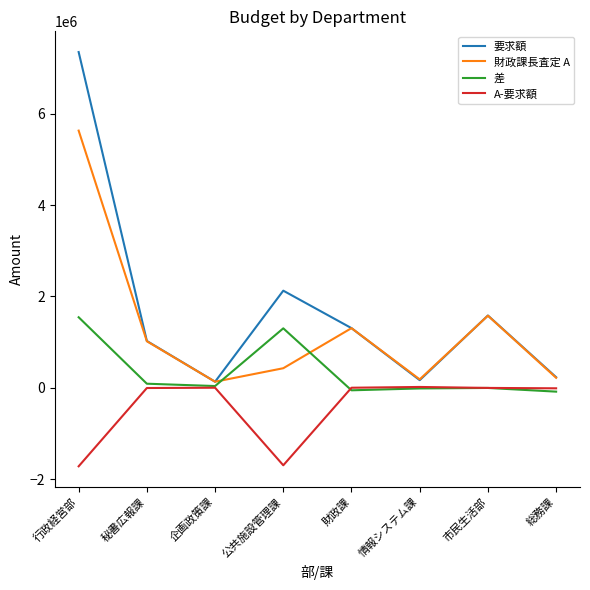

Which label corresponds to the largest value in the chart?

行政経営部